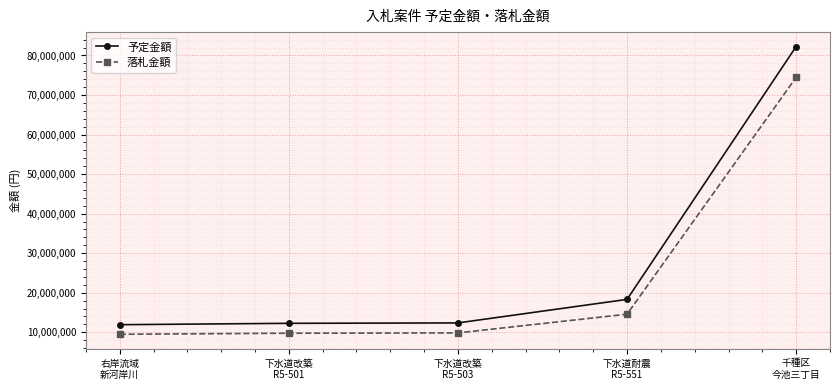

The value of 予定金額 at 下水道改築
R5-503 is 12360000. True or false?

True